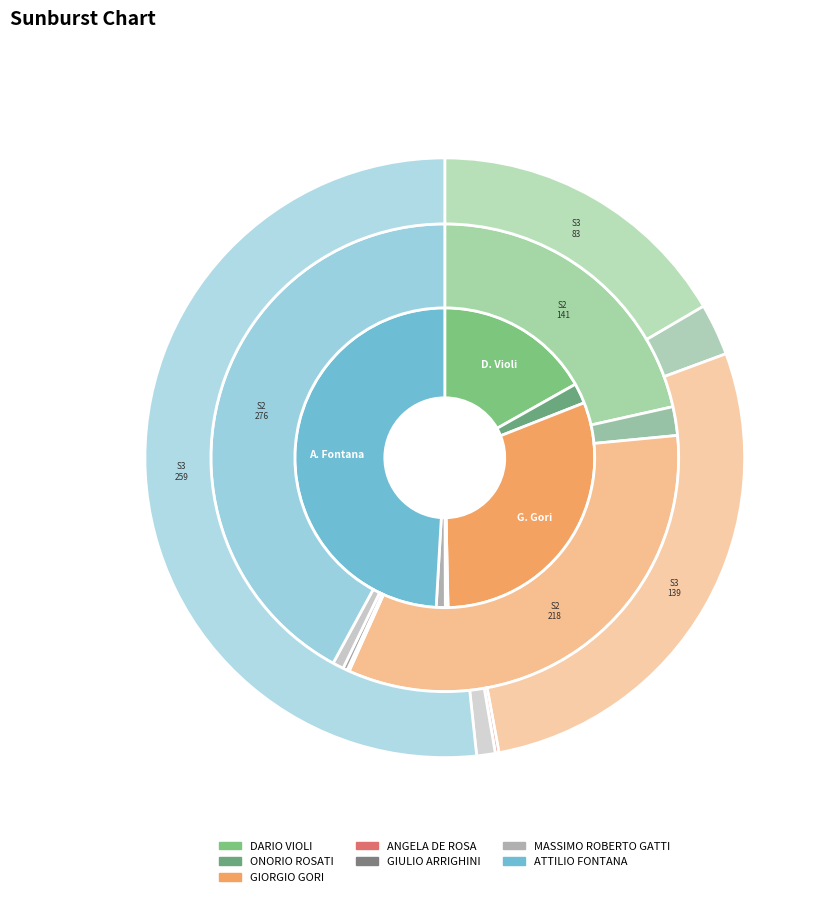

Which has a higher value, DARIO VIOLI or ONORIO ROSATI?

DARIO VIOLI